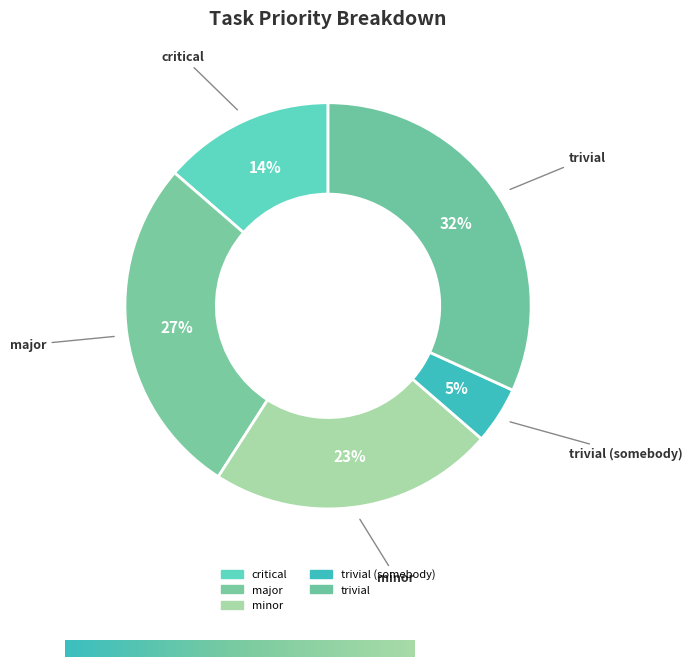

Count the number of slices in the pie.

5